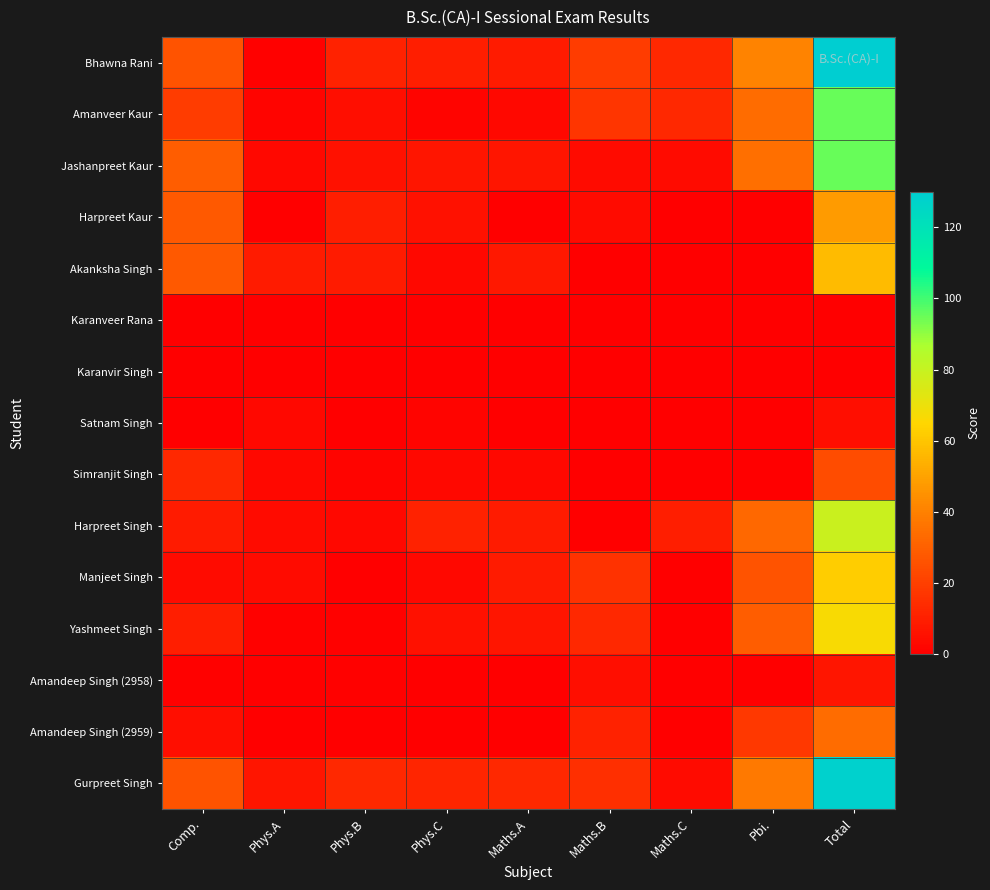

Rank the series at Phys.C from highest to lowest value.

Gurpreet Singh, Harpreet Singh, Bhawna Rani, Jashanpreet Kaur, Harpreet Kaur, Yashmeet Singh, Akanksha Singh, Simranjit Singh, Manjeet Singh, Amanveer Kaur, Satnam Singh, Karanveer Rana, Karanvir Singh, Amandeep Singh (2958), Amandeep Singh (2959)